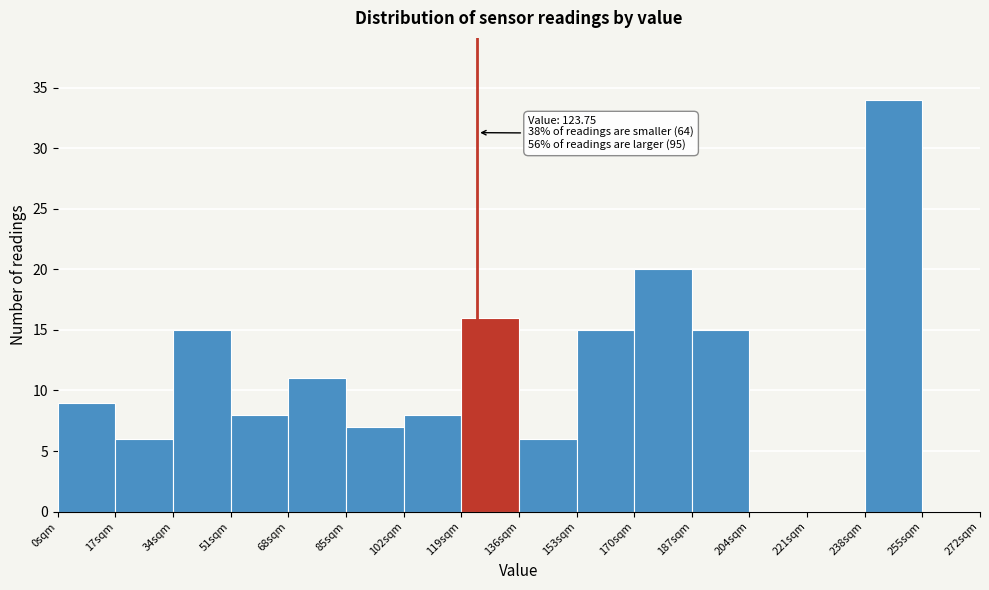

Over which range of the x-axis is the bar tallest?

238 to 255